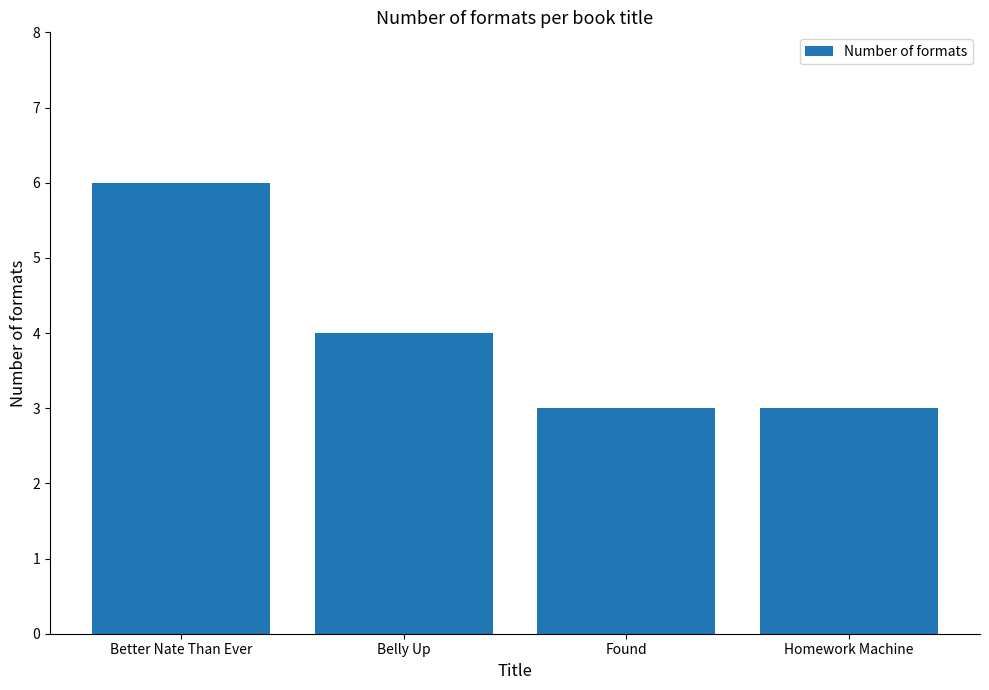

What is the greatest value displayed?

6